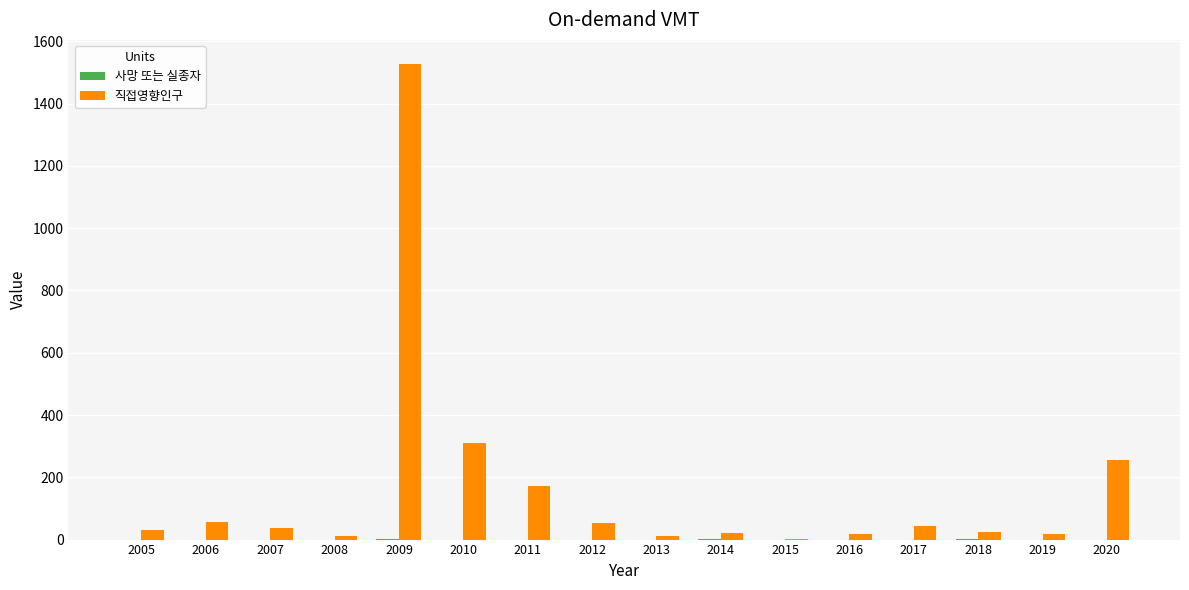

At which label does 직접영향인구 first exceed 36?

2006